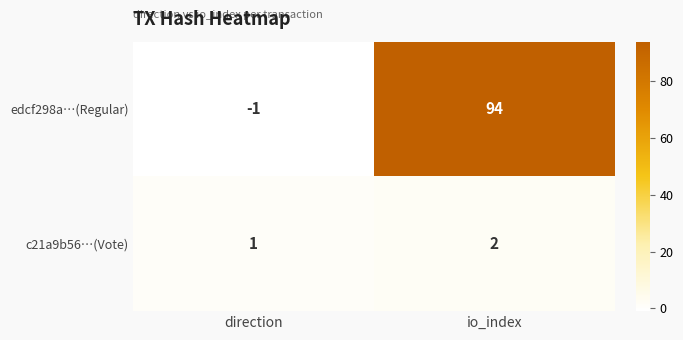

Reading left to right, extract all data points from this chart.

edcf298a…(Regular): -1	94
c21a9b56…(Vote): 1	2